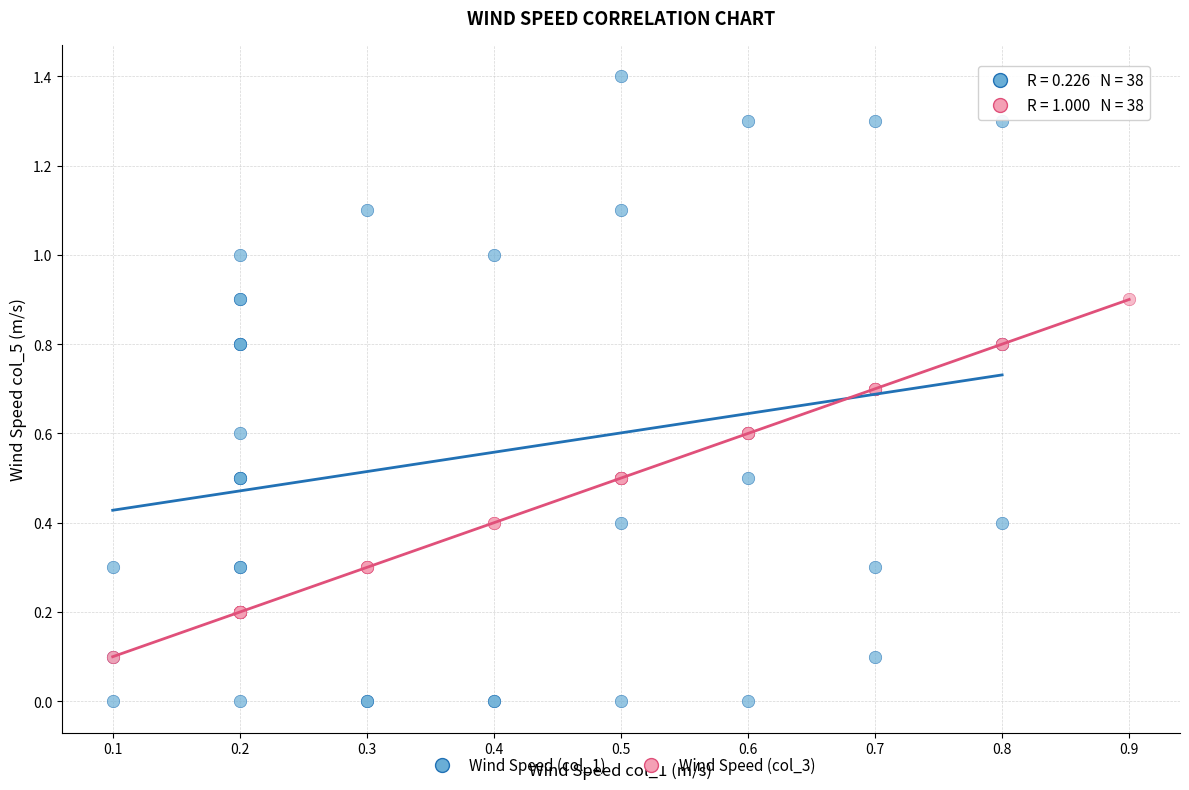

Which series has the widest spread of Y values?

Wind Speed (col_1)